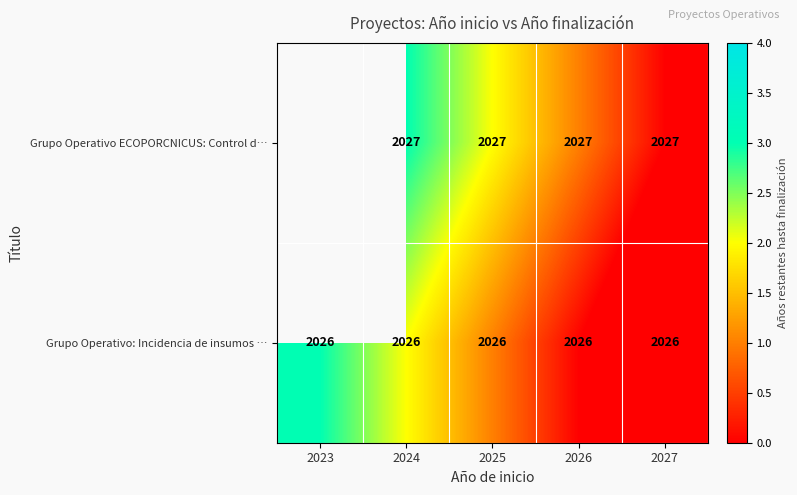

What is the spread (max minus min) of values at 2024?

1